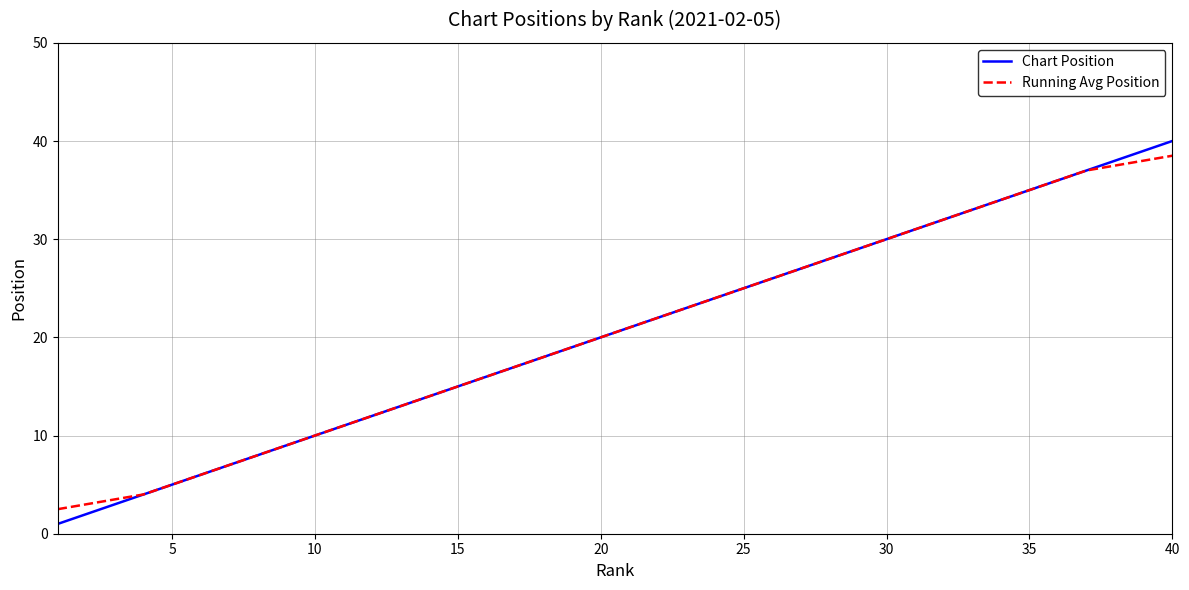

How many series are shown in this chart?

2